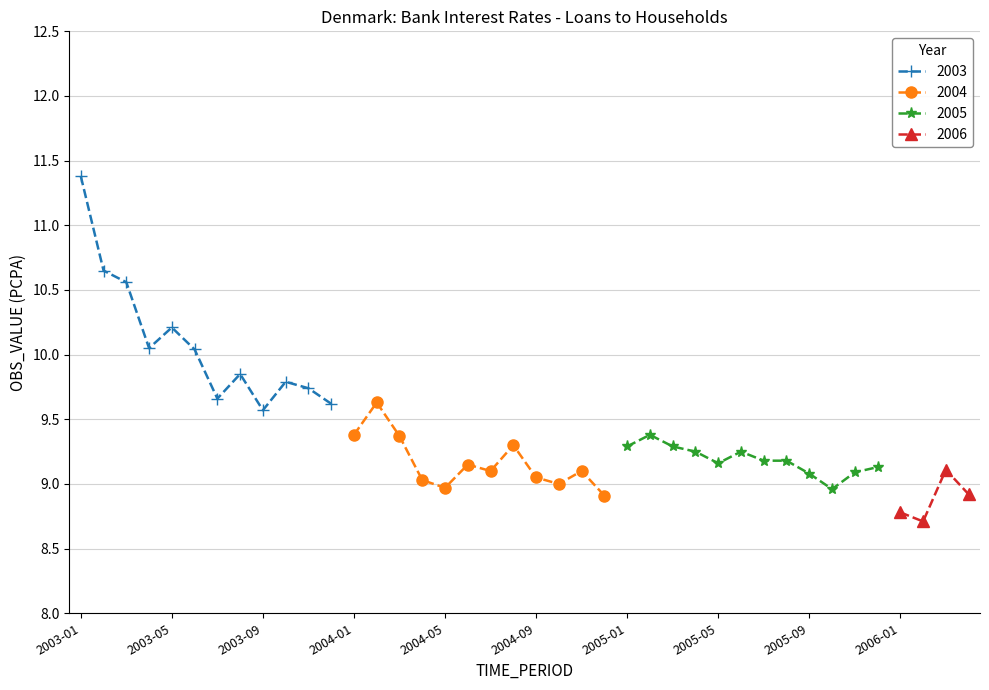

The value of 2003 at 2003-09 is 9.6. True or false?

True